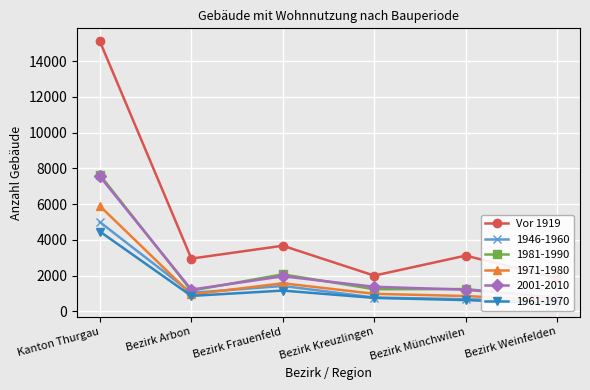

List the labels in order of value, largest first.

Kanton Thurgau, Bezirk Frauenfeld, Bezirk Münchwilen, Bezirk Arbon, Bezirk Kreuzlingen, Bezirk Weinfelden